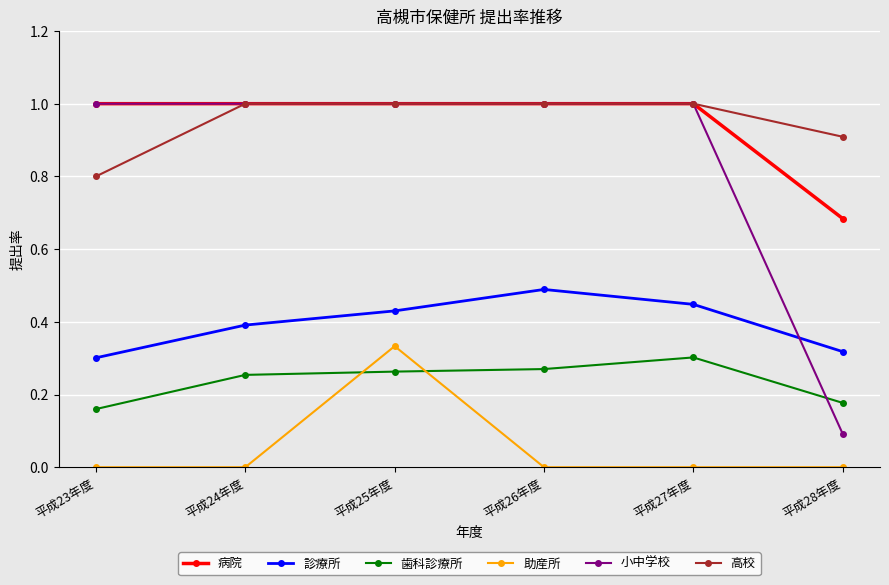

The value of 高校 at 平成26年度 is 1.0. True or false?

True